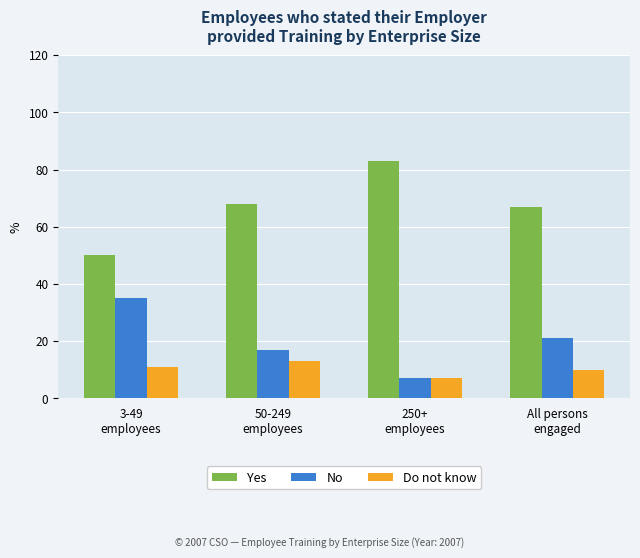

Is the value of Yes at 50-249
employees greater than the value of No at 250+
employees?

Yes